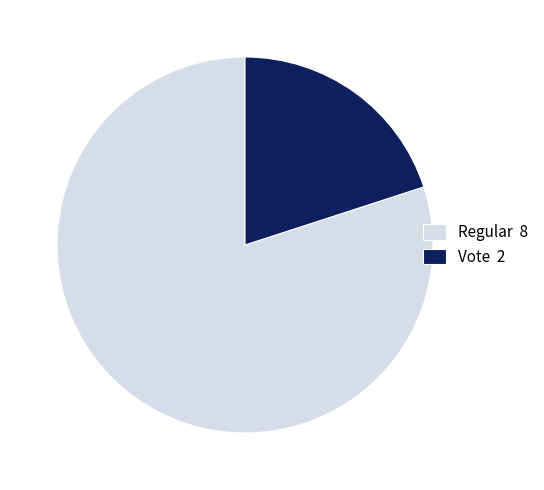

How many slices are in this pie chart?

2